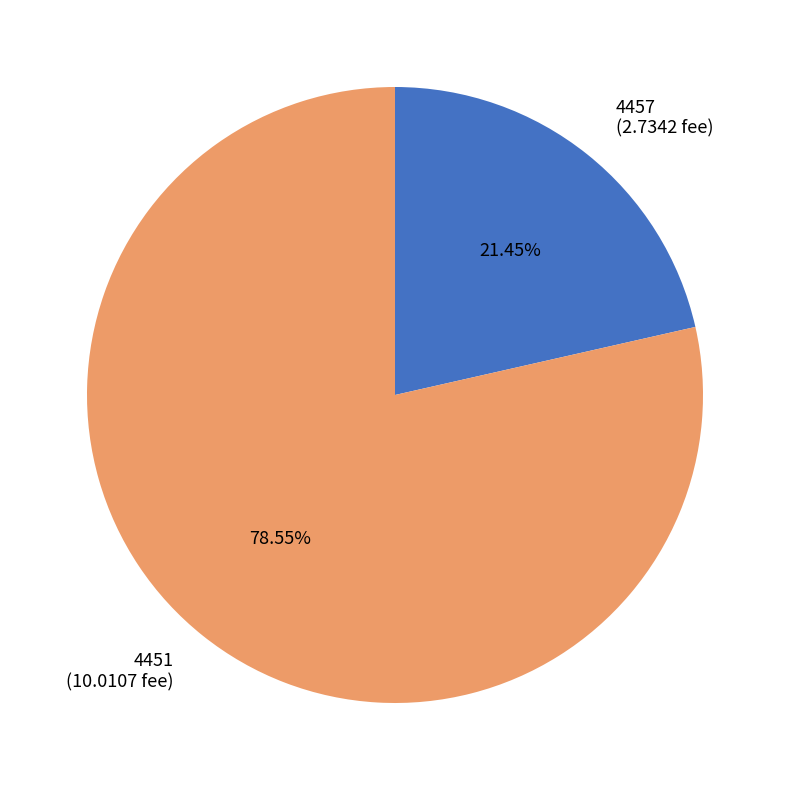

Is the sum of 4457 and 4451 greater than half?

Yes